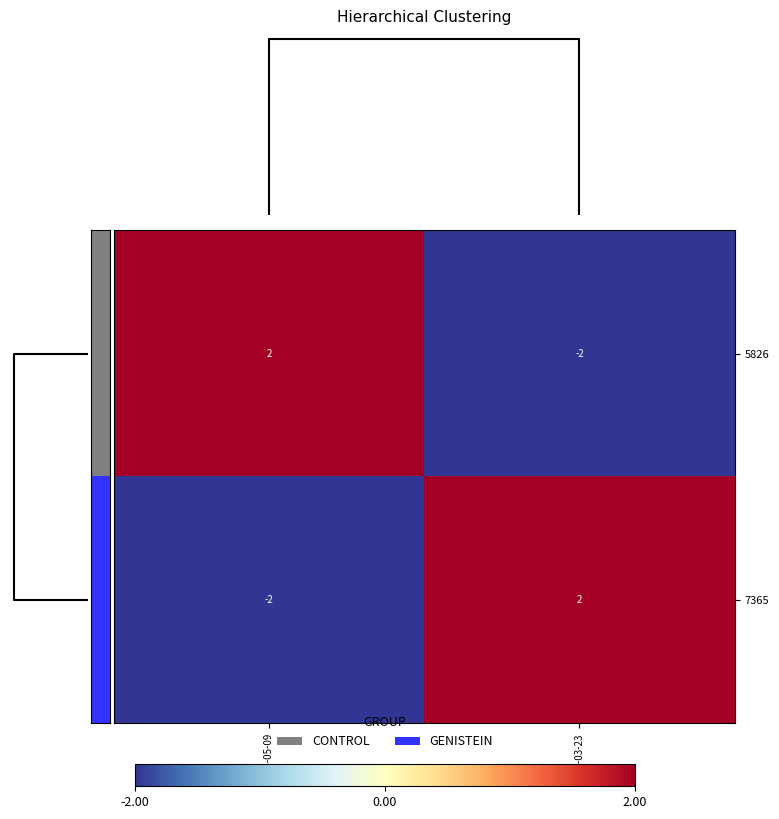

Rank the series at 2005-05-09 from highest to lowest value.

5826, 7365